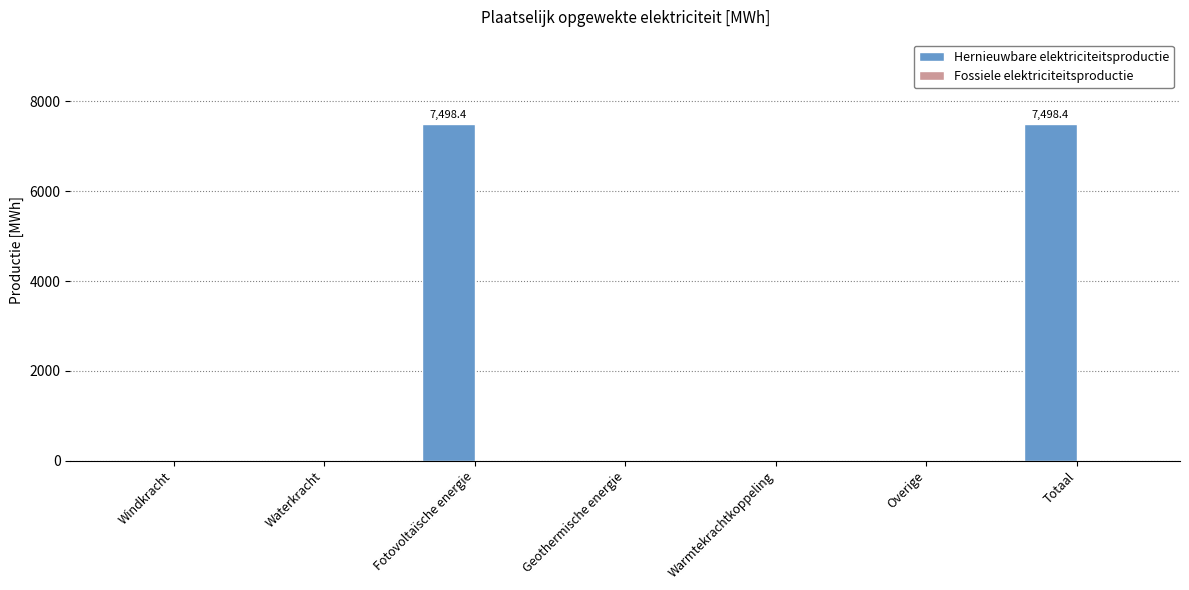

Reading right to left, what are all the values shown in this chart?

Totaal=7498.4	Overige=0.0	Warmtekrachtkoppeling=0.0	Geothermische energie=0.0	Fotovoltaïsche energie=7498.4	Waterkracht=0.0	Windkracht=0.0